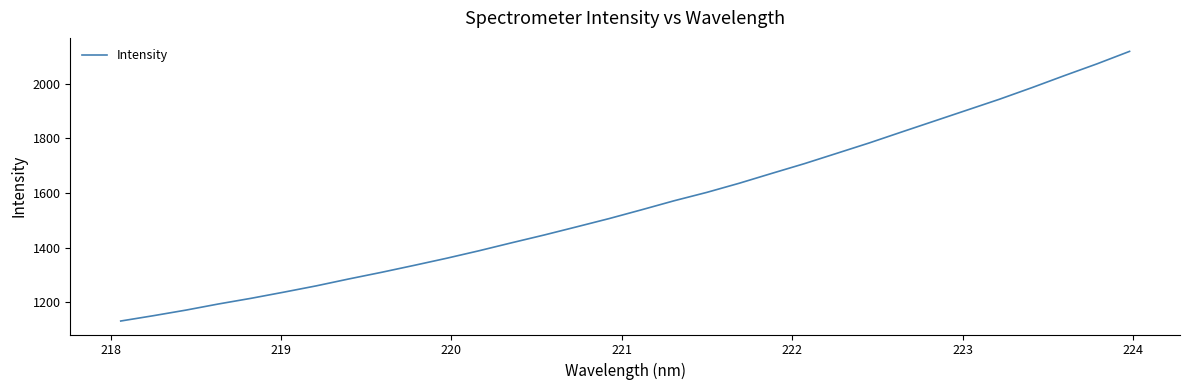

How many lines are shown in the chart?

1